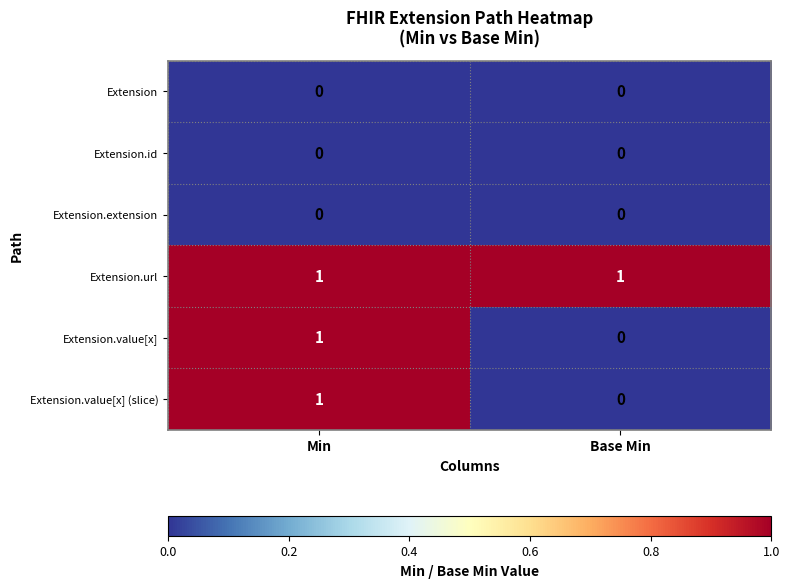

Is it true that Extension.id equals 0 at Min?

True